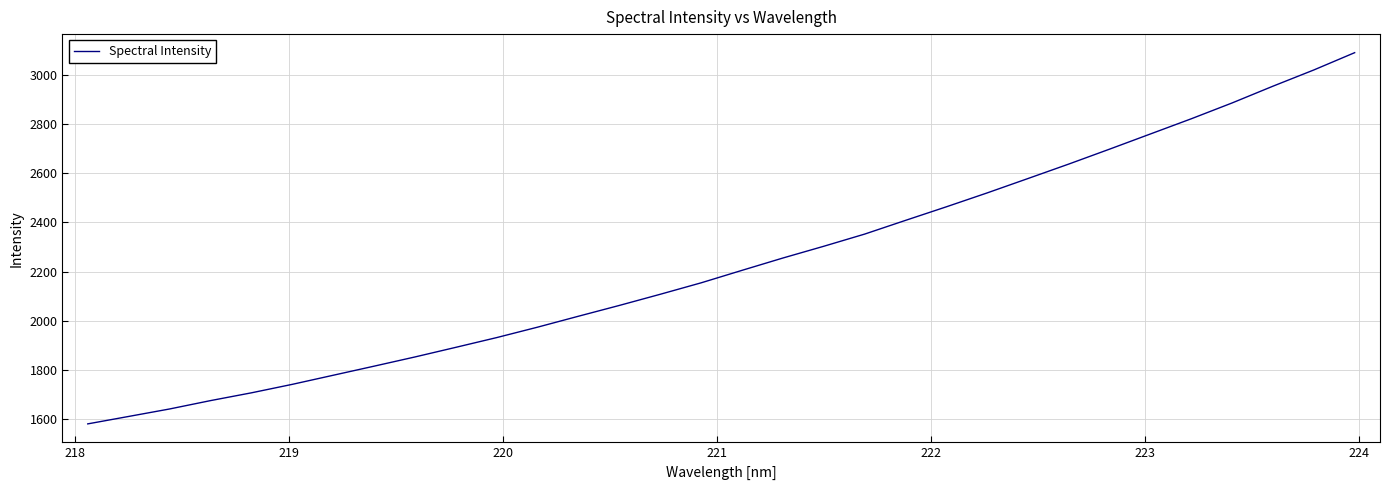

What is the maximum value shown in the chart?

3092.7